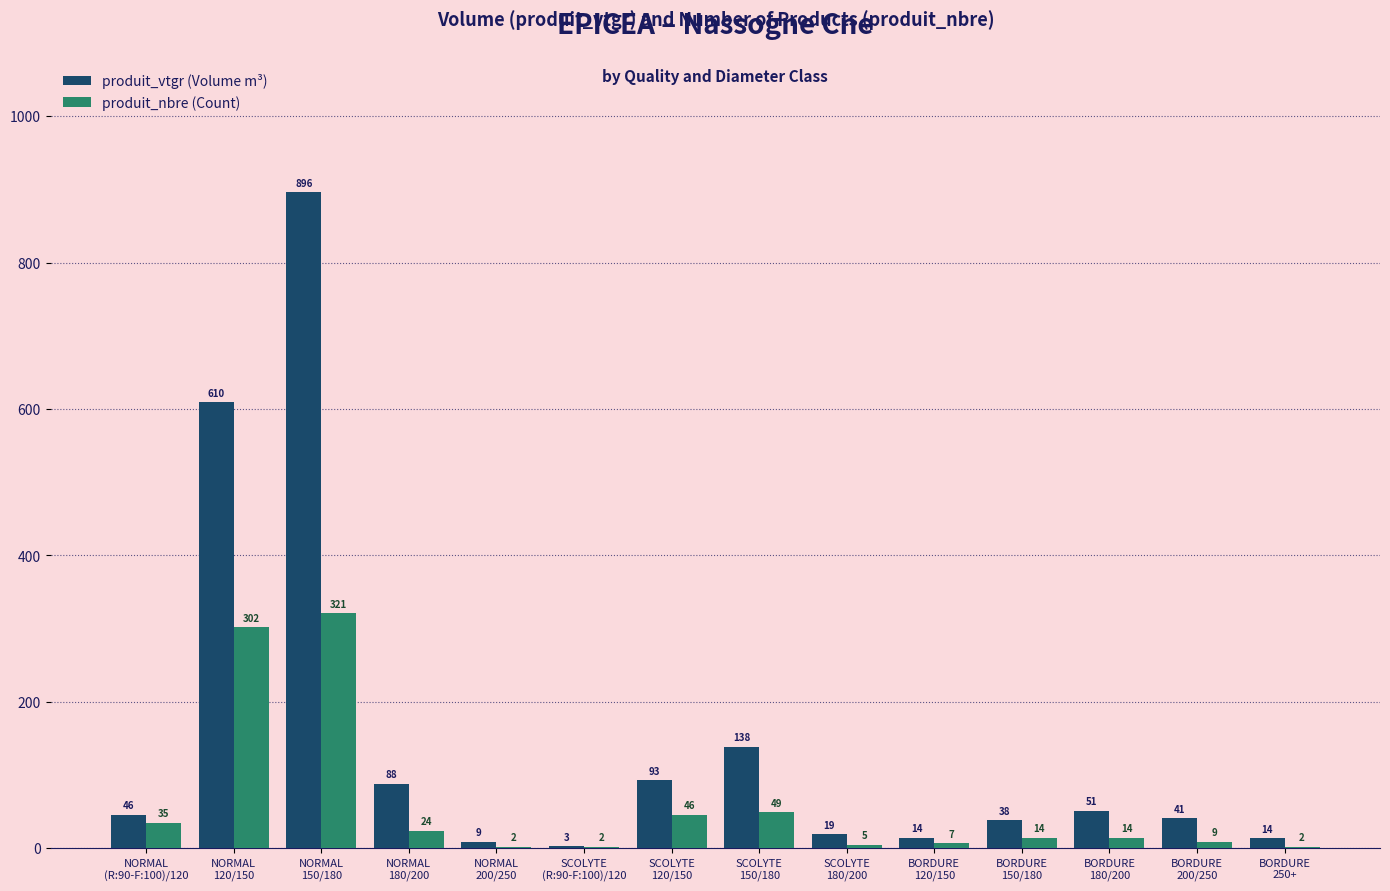

What is the sum of all produit_vtgr (Volume m³) values?

2060.0